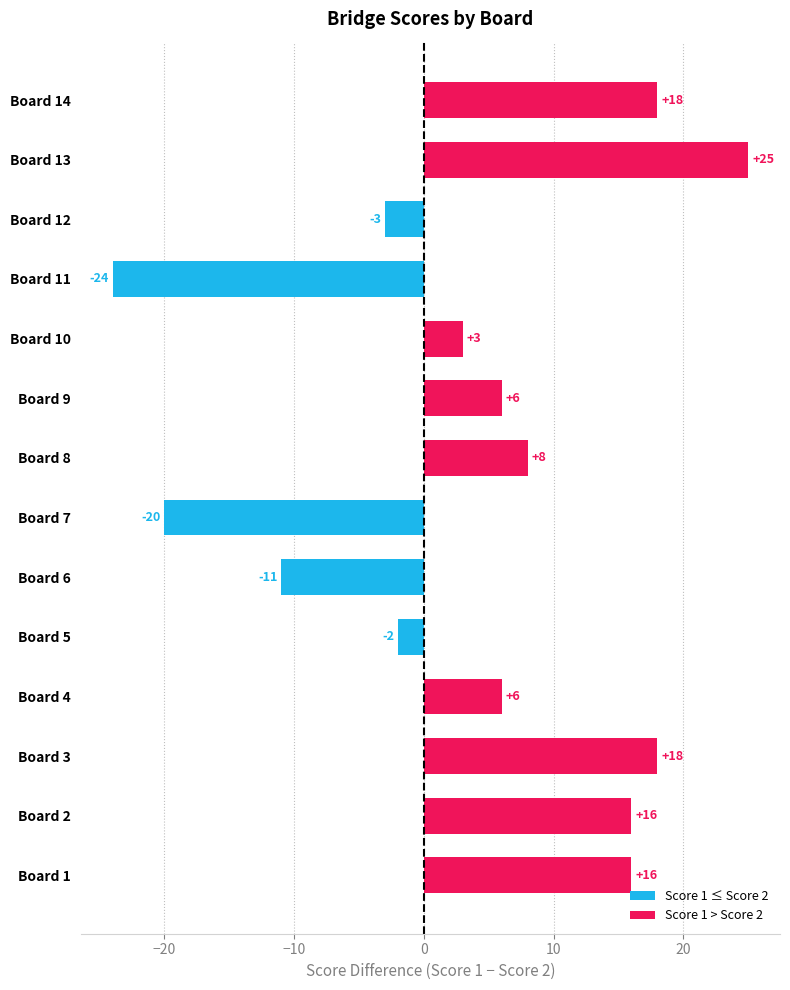

Which has a higher value, Board 12 or Board 11?

Board 12